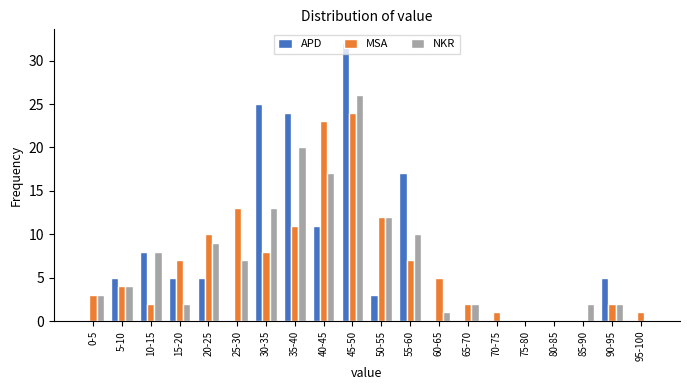

The NKR series shows 3 at 0-5. True or false?

True